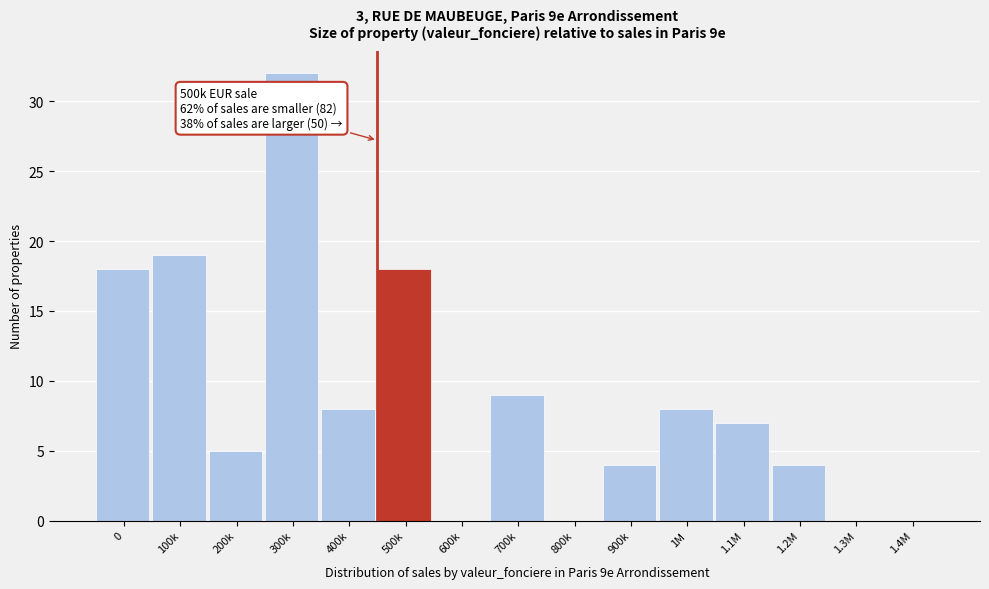

Reading left to right, transcribe all the data shown in this chart.

0=18	100k=19	200k=5	300k=32	400k=8	500k=18	600k=0	700k=9	800k=0	900k=4	1M=8	1.1M=7	1.2M=4	1.3M=0	1.4M=0